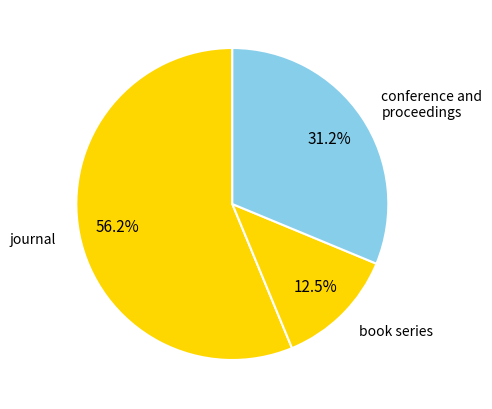

Rank the categories by value from lowest to highest.

book series, conference and proceedings, journal